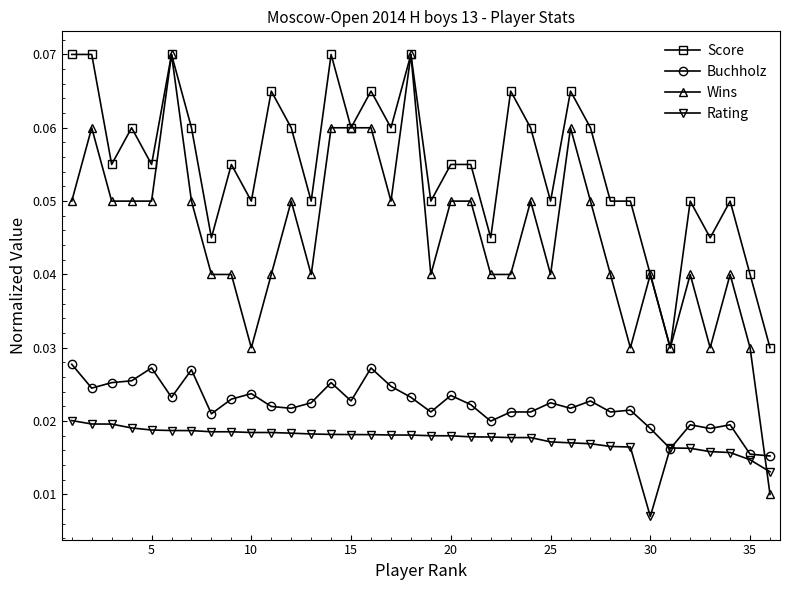

Which series has the largest range (max minus min)?

Wins